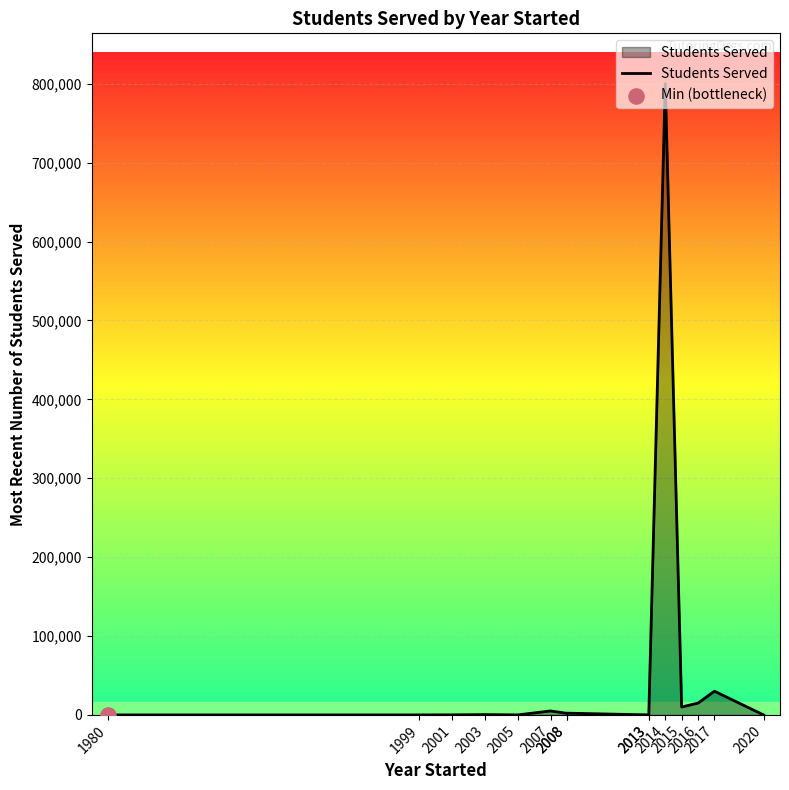

Between 2001 and 1999, which is larger?

2001